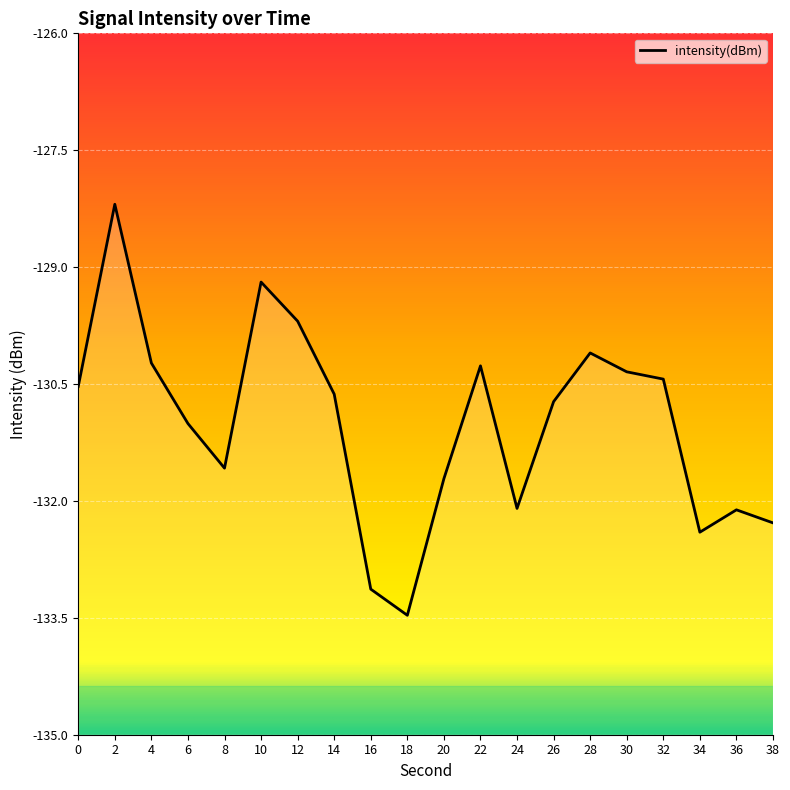

Rank the categories by value from highest to lowest.

2, 10, 12, 28, 4, 22, 30, 32, 0, 14, 26, 6, 8, 20, 24, 36, 38, 34, 16, 18